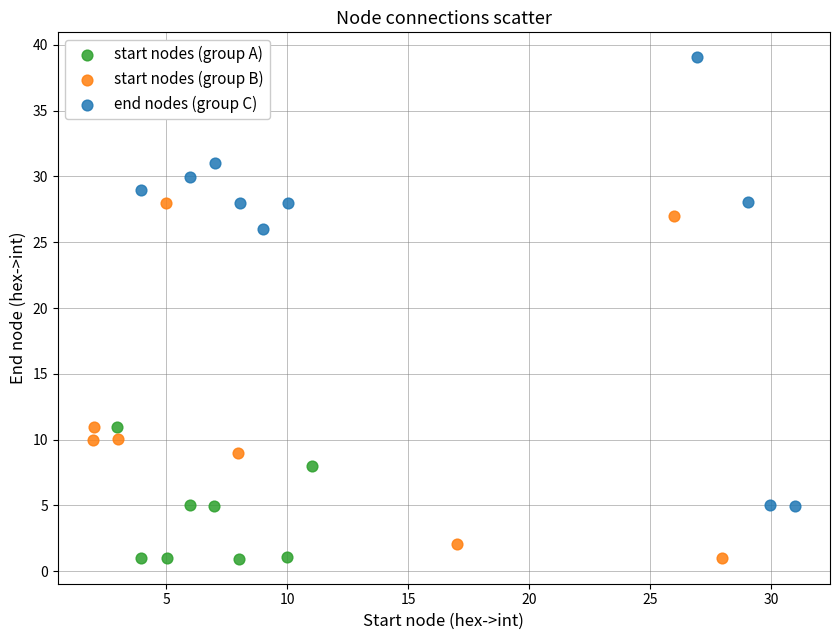

Which series has the widest spread of Y values?

end nodes (group C)